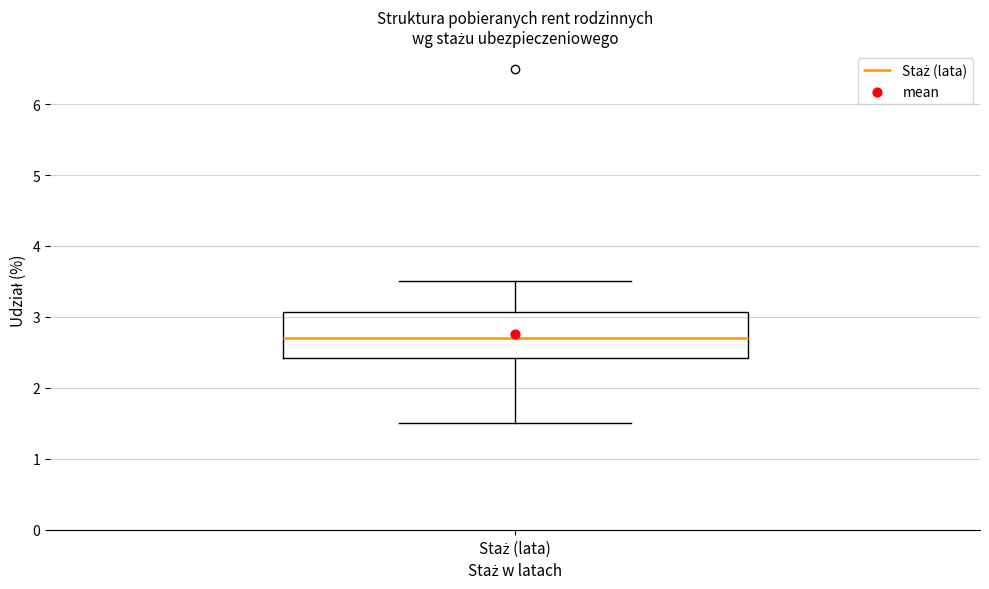

Where does the median line of the box for Staż (lata) sit on the y-axis? The values are not printed on the chart, so give them approximately, as read against the axis.

2.7